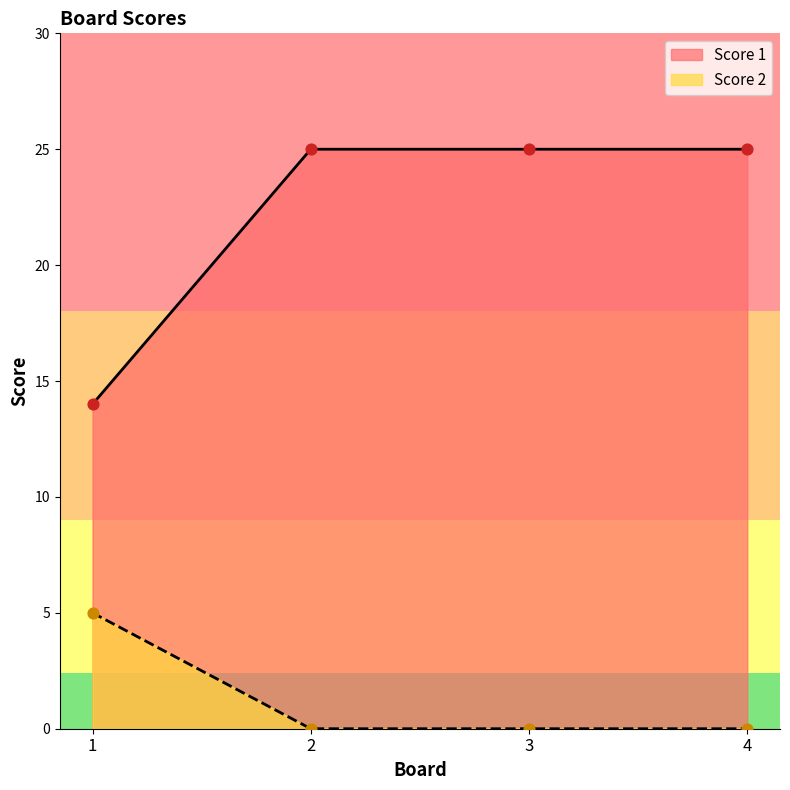

At how many categories does at least one series exceed 11?

4